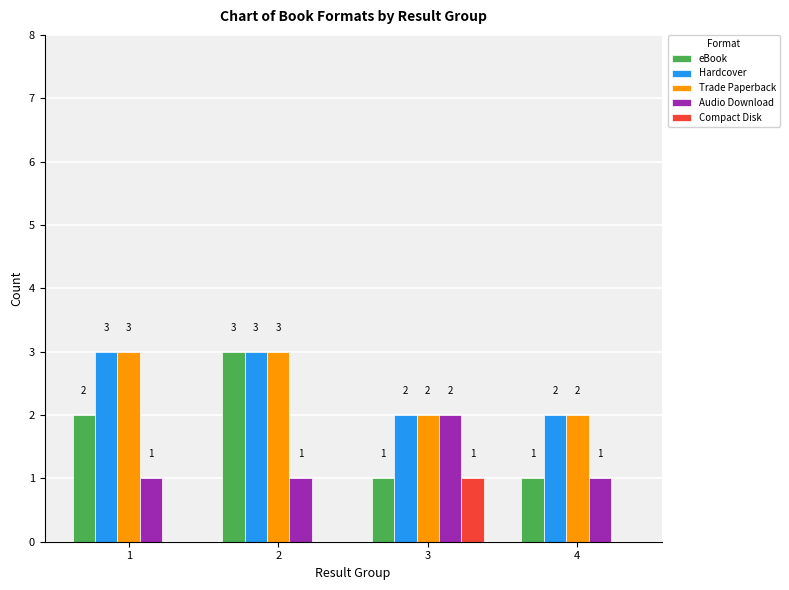

What is the sum of all Trade Paperback values?

10